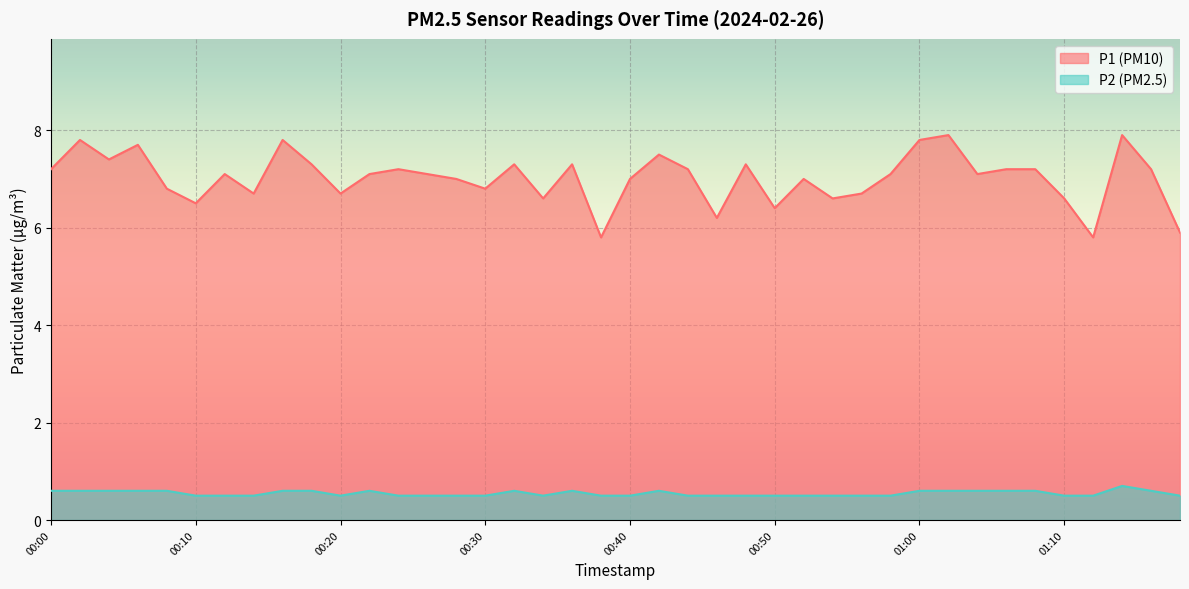

True or false: P2 and P1 cross at least once.

False